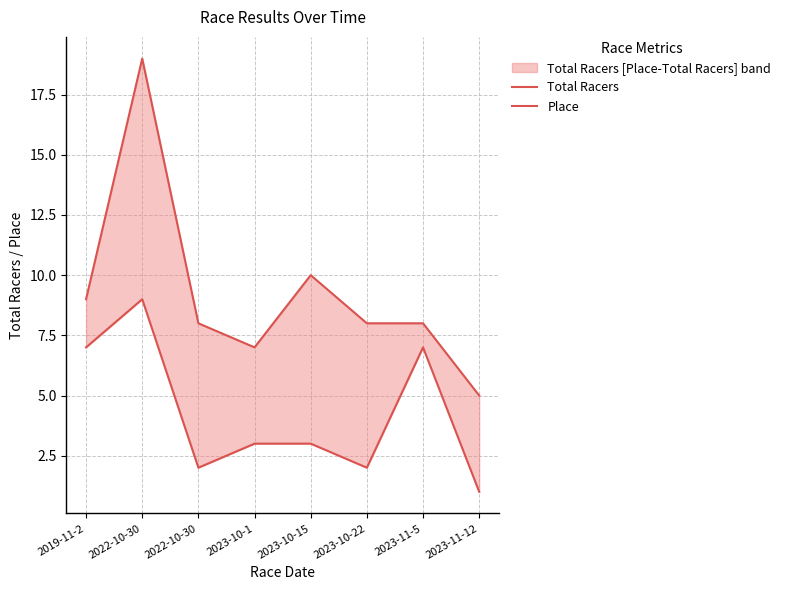

Which series changed the most between 2022-10-30 and 2023-10-15?

Total Racers